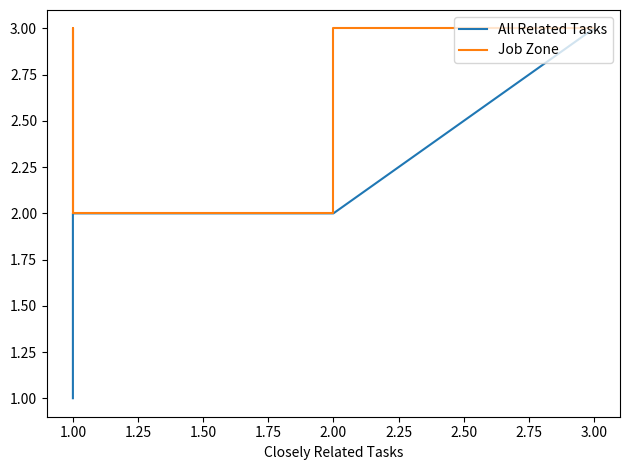

Does the chart display data point markers on the line(s)?

No